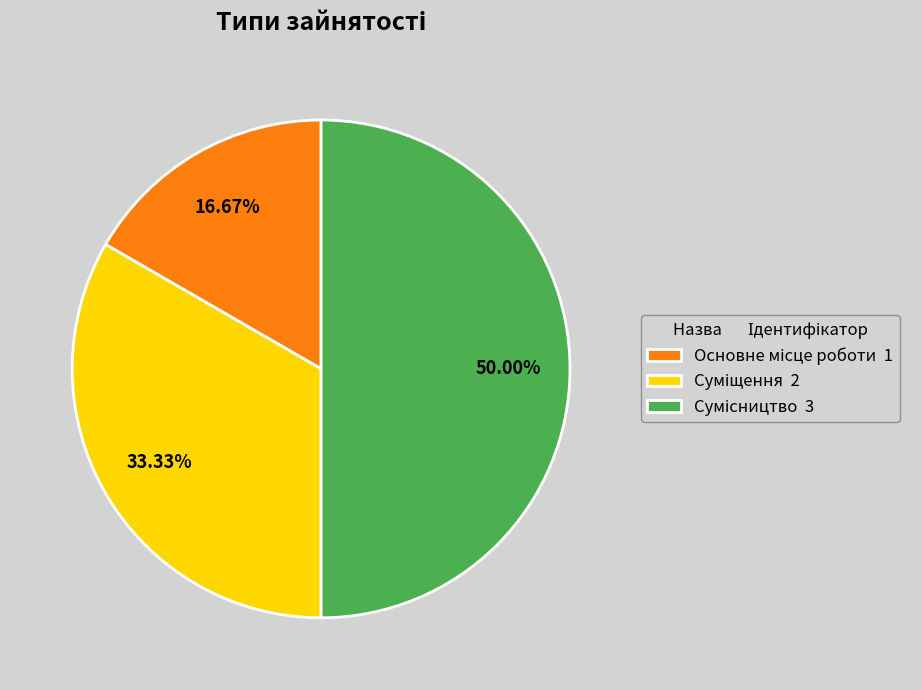

True or false: Сумісництво accounts for 60% of the total.

False